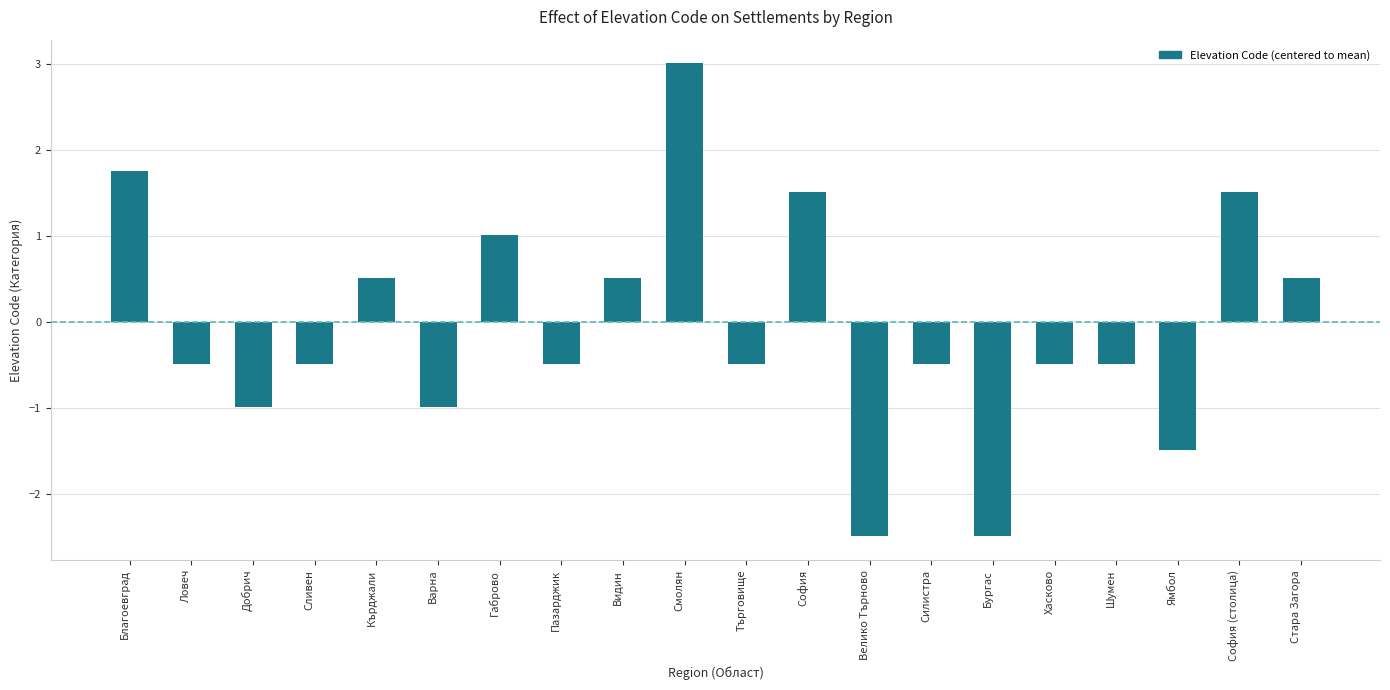

Reading right to left, extract all data points from this chart.

0.5	1.5	-1.5	-0.5	-0.5	-2.5	-0.5	-2.5	1.5	-0.5	3.0	0.5	-0.5	1.0	-1.0	0.5	-0.5	-1.0	-0.5	1.8